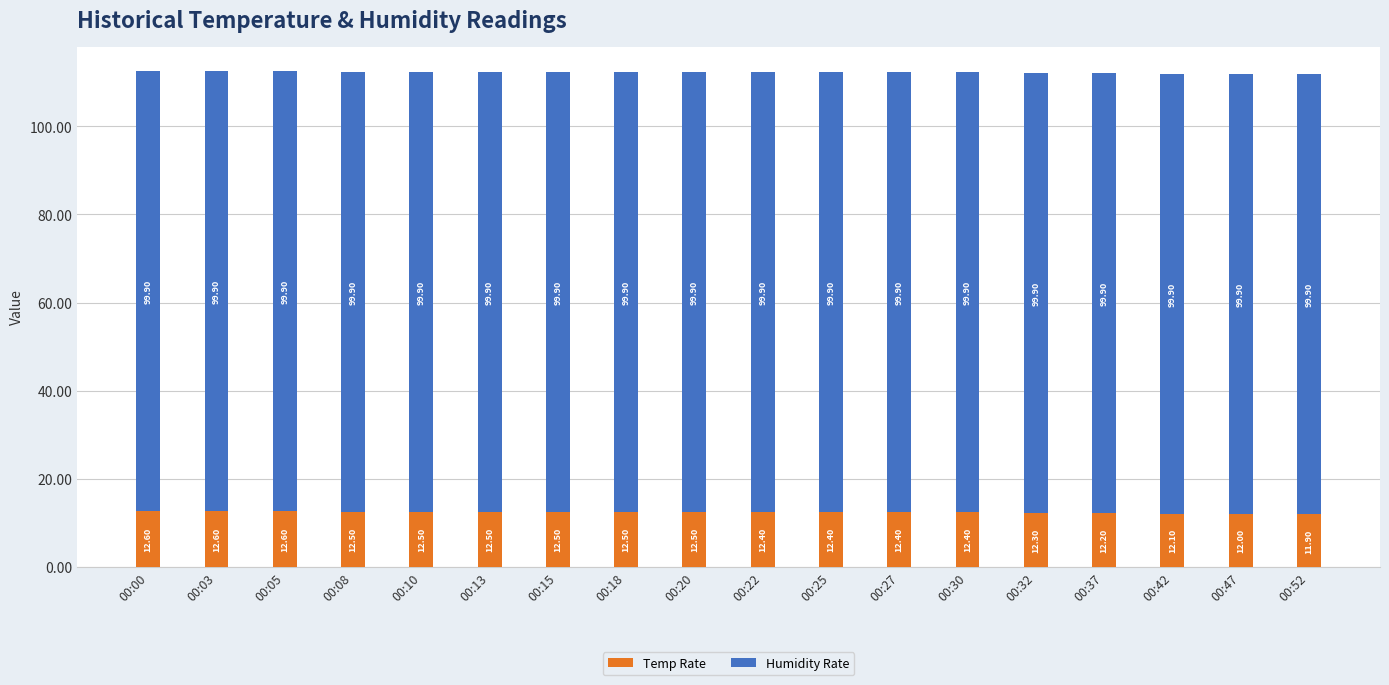

What is the total value across all series at 00:10?

112.4